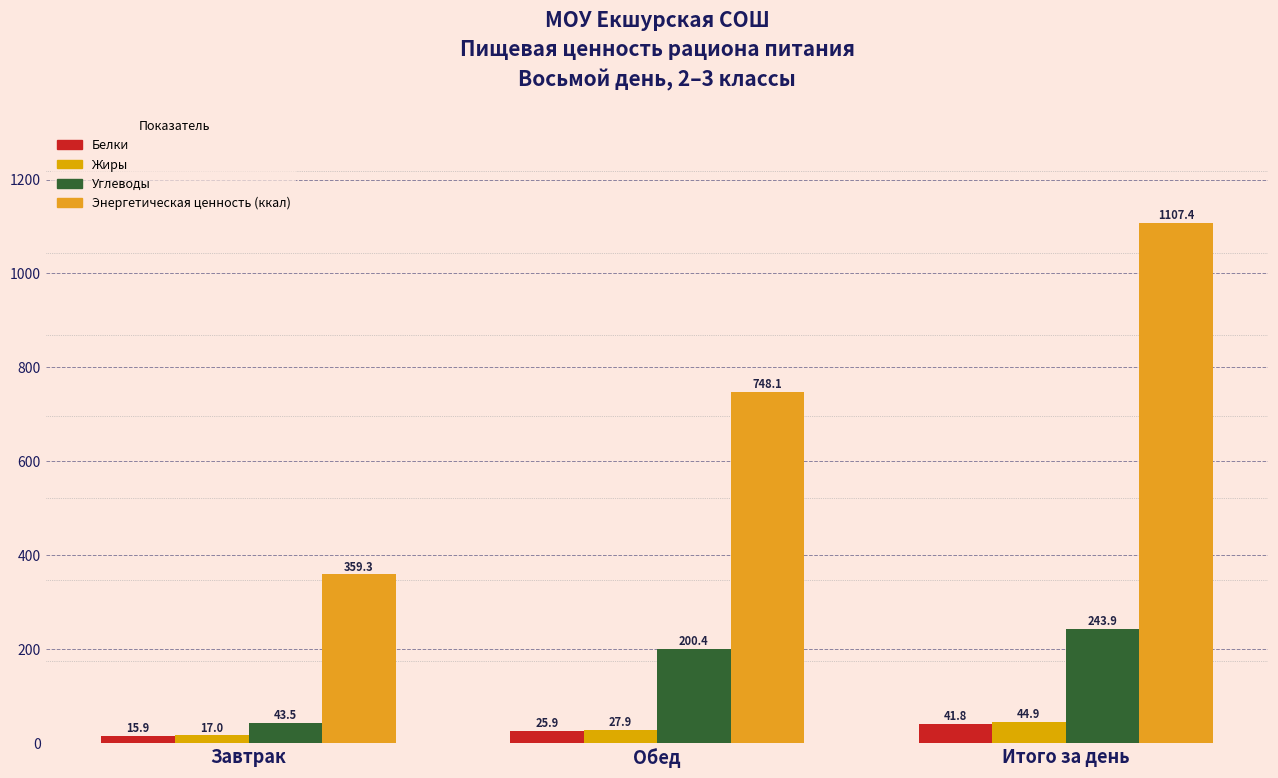

True or false: Жиры has a value of 44.9 at Итого за день.

True